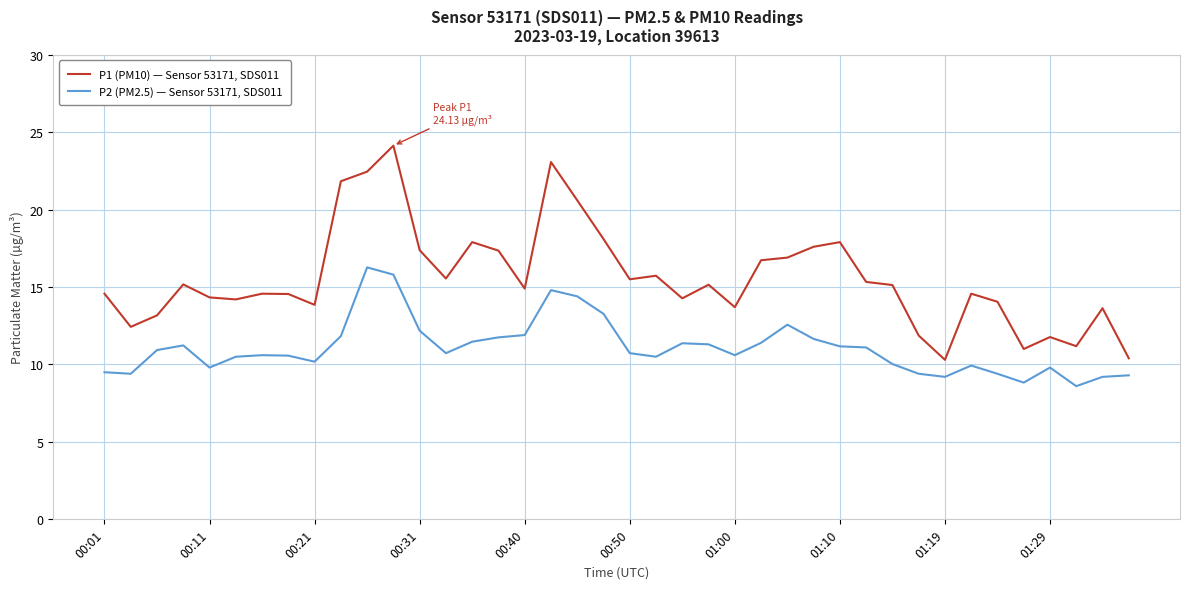

What is the difference between the maximum and minimum values in the P1 (PM10) — Sensor 53171, SDS011 series?

13.8